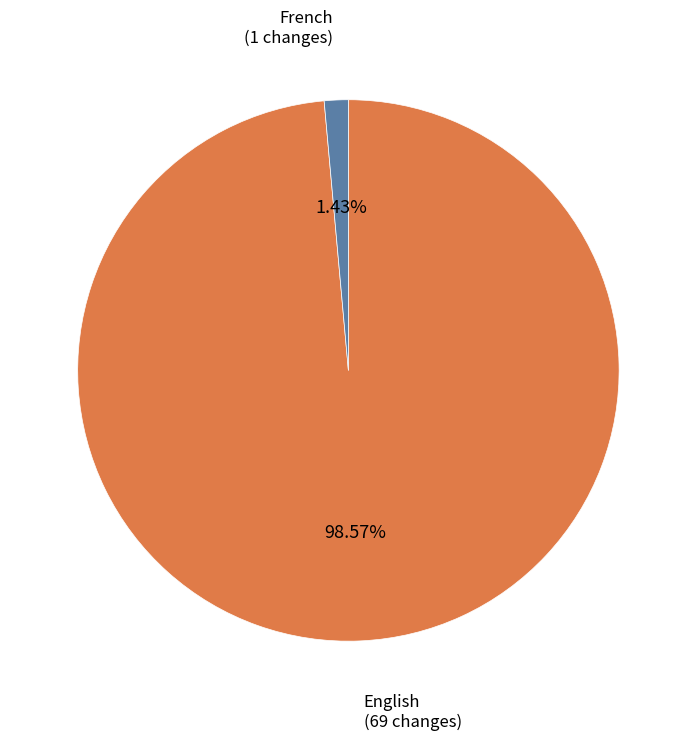

Which category accounts for the majority?

English